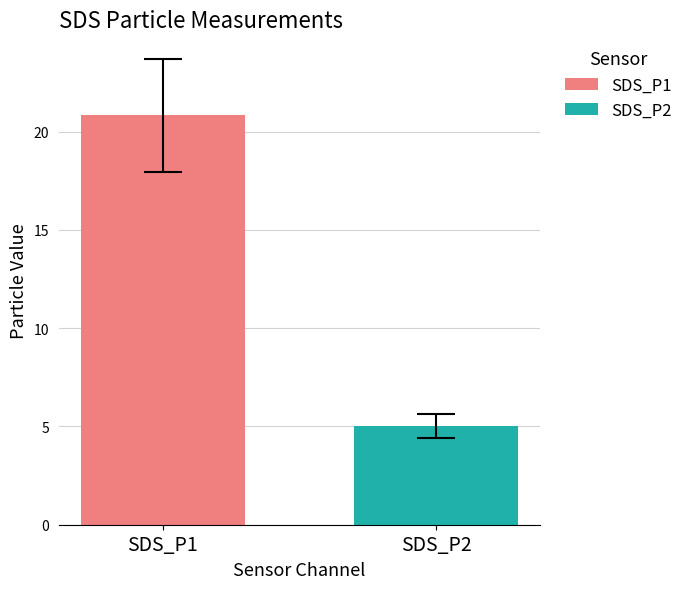

What is the maximum value for SDS_P1?

20.8